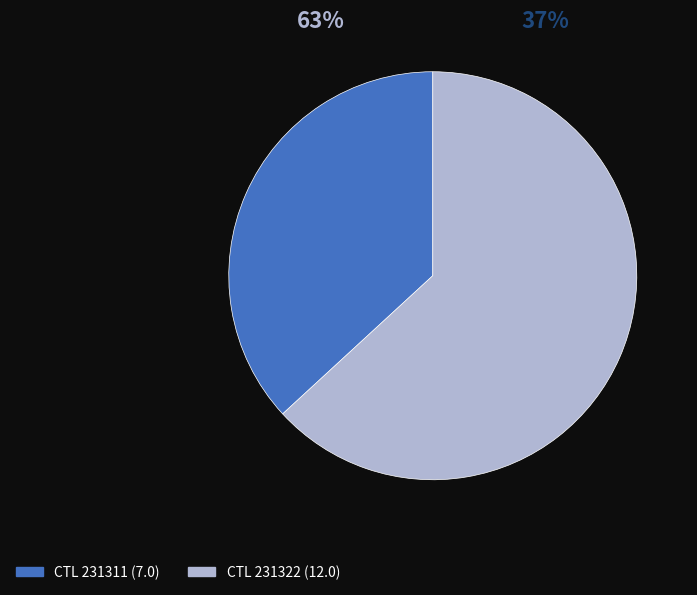

Does any single category account for the majority?

Yes